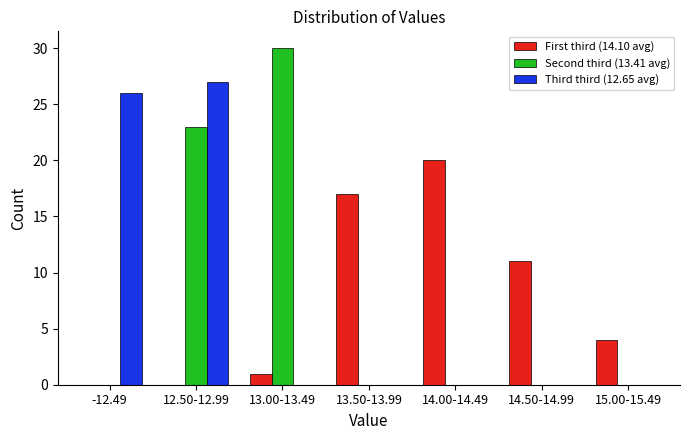

Reading right to left, extract all data points from this chart.

First third (14.10 avg): 15.00-15.49=4	14.50-14.99=11	14.00-14.49=20	13.50-13.99=17	13.00-13.49=1	12.50-12.99=0	-12.49=0
Second third (13.41 avg): 15.00-15.49=0	14.50-14.99=0	14.00-14.49=0	13.50-13.99=0	13.00-13.49=30	12.50-12.99=23	-12.49=0
Third third (12.65 avg): 15.00-15.49=0	14.50-14.99=0	14.00-14.49=0	13.50-13.99=0	13.00-13.49=0	12.50-12.99=27	-12.49=26